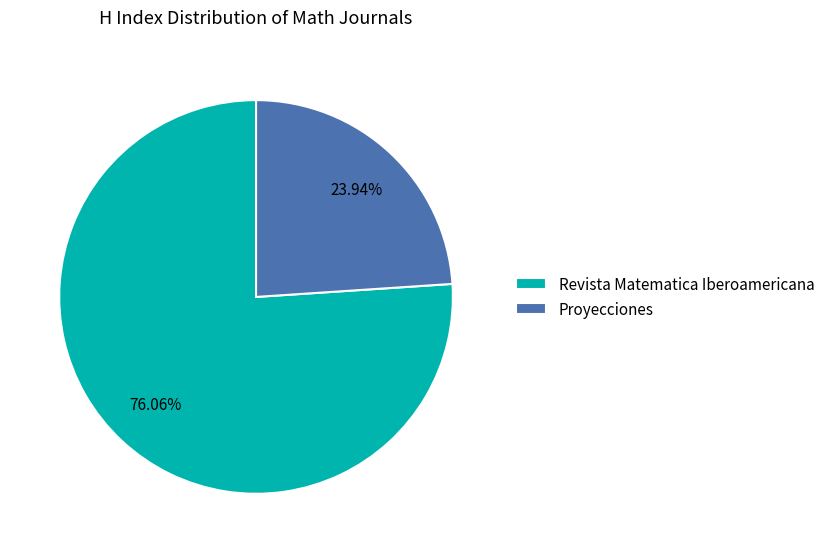

Which category accounts for the majority?

Revista Matematica Iberoamericana